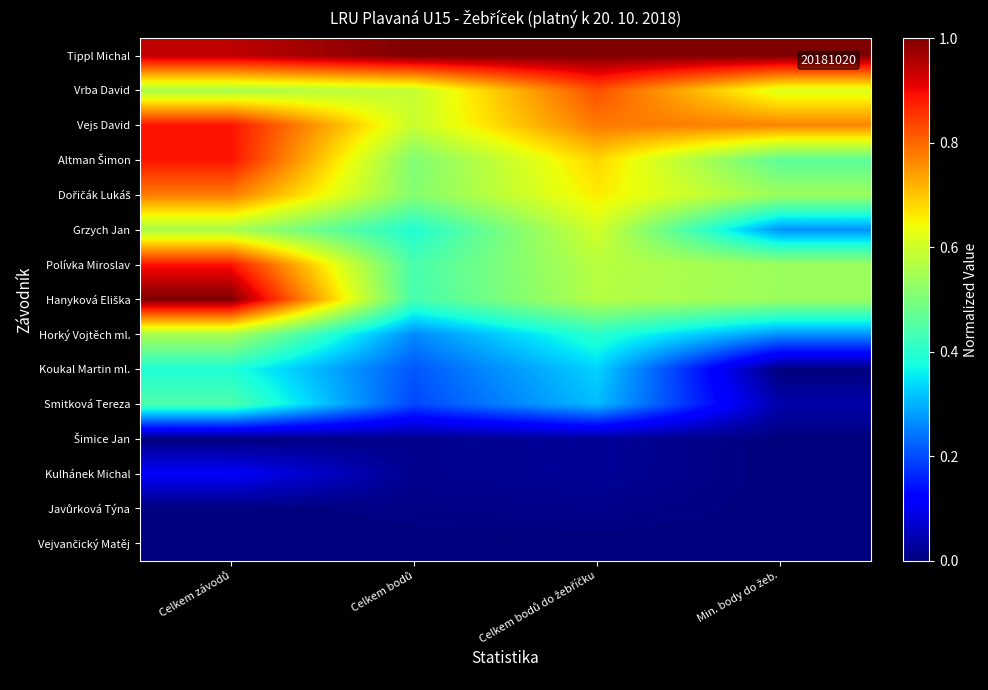

At how many categories does at least one series exceed 0?

4